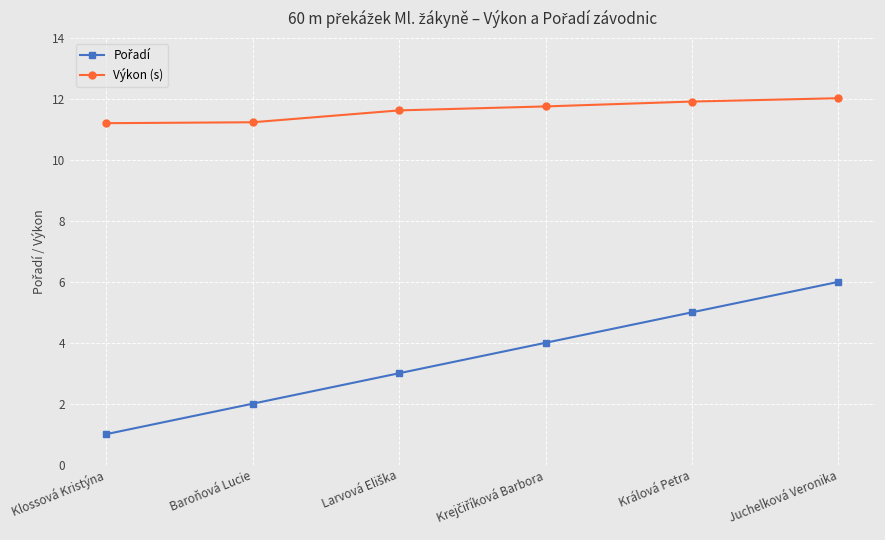

True or false: Výkon (s) has a value of 3.1 at Králová Petra.

False